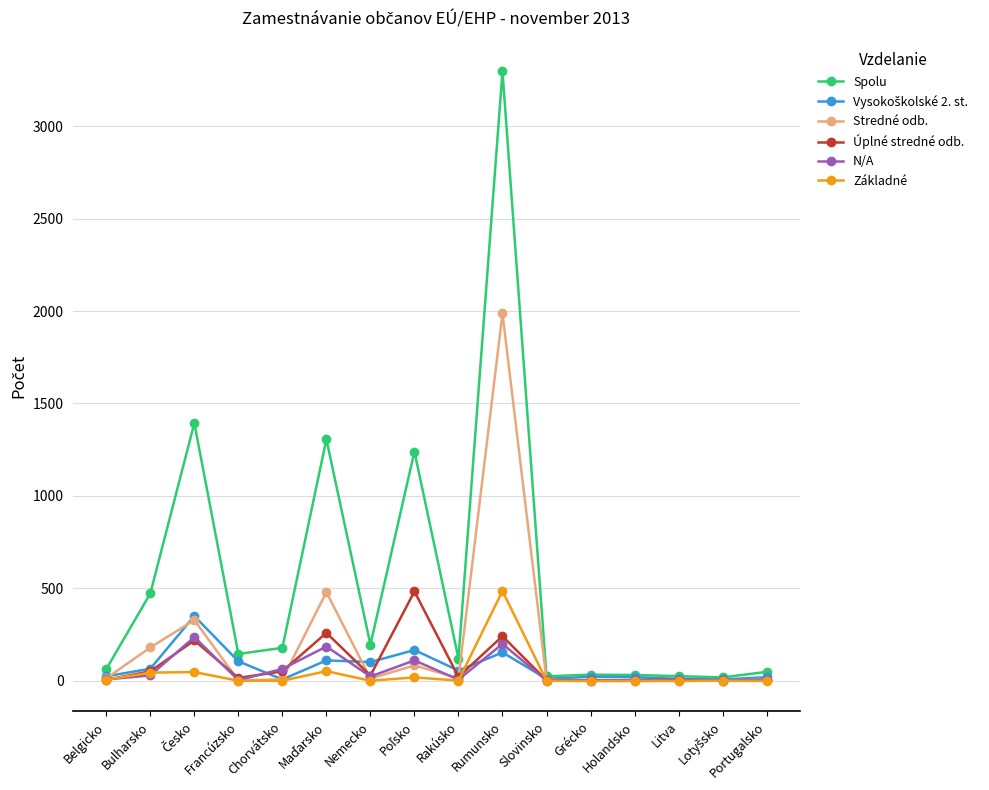

Which series has the largest range (max minus min)?

Spolu